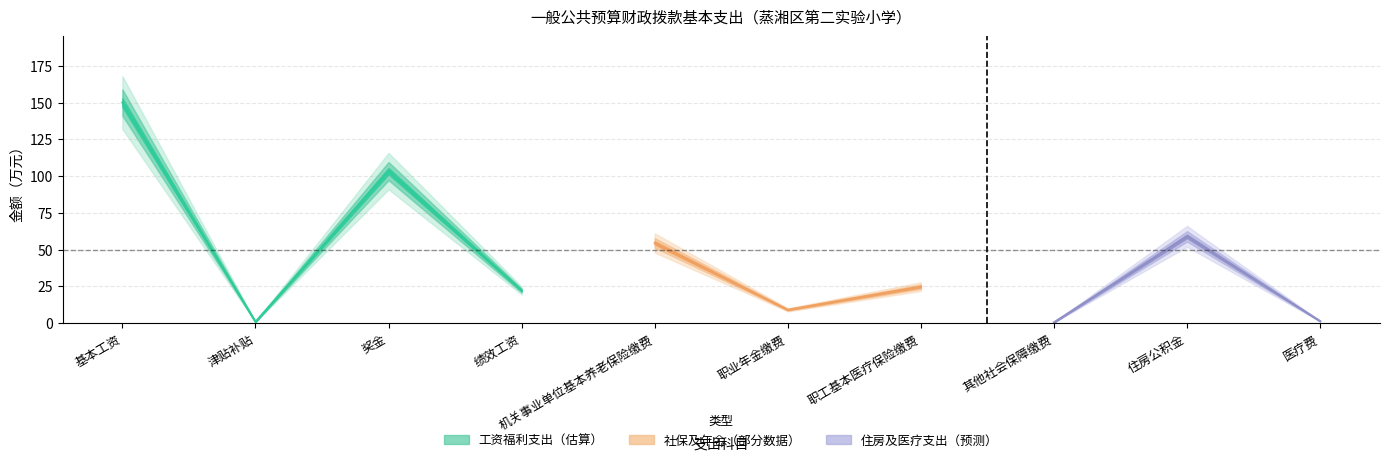

The value at 医疗费 is 1.4. True or false?

True